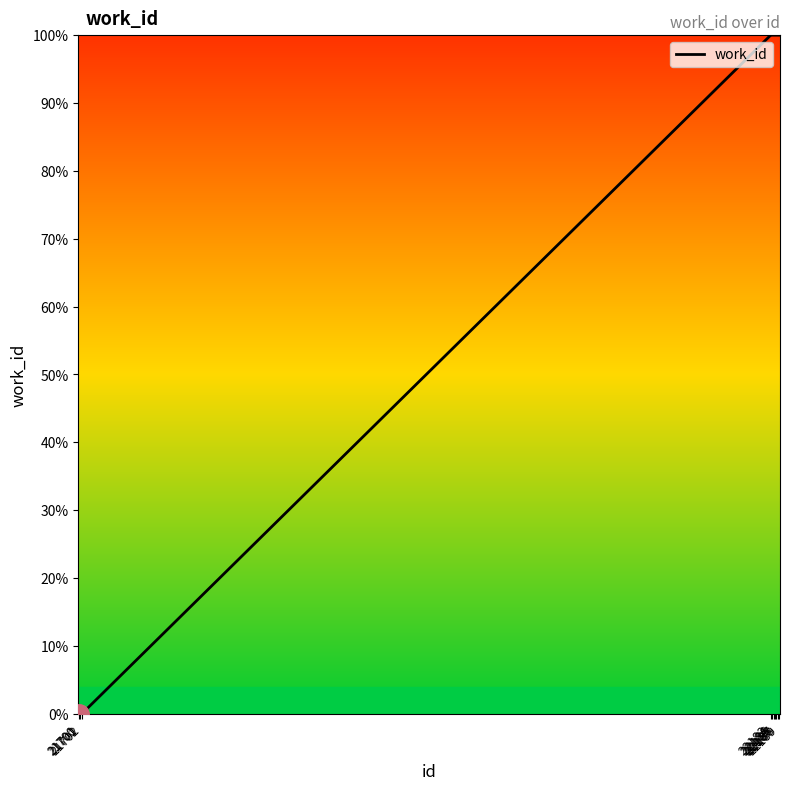

What is the difference between the maximum and minimum values?

100